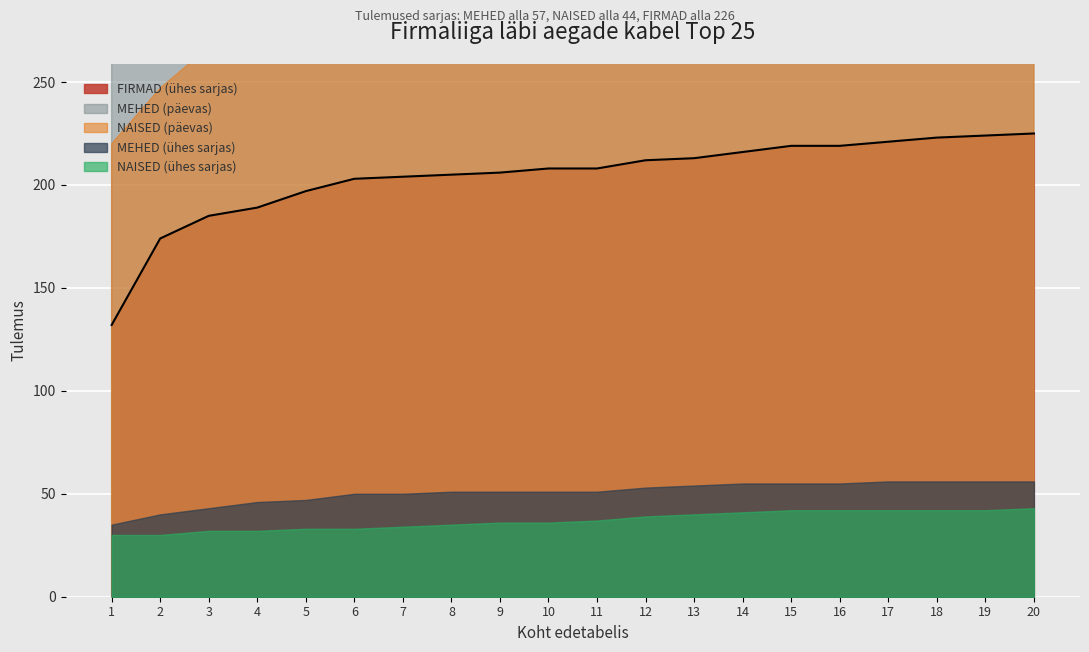

How many values in the MEHED (päevas) series are below 372?

10